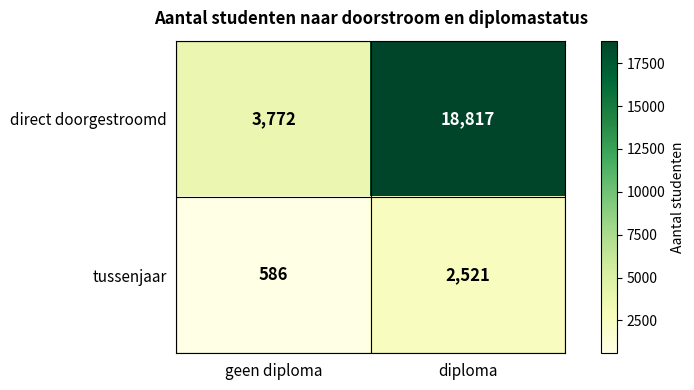

What is the sum of all tussenjaar values?

3107